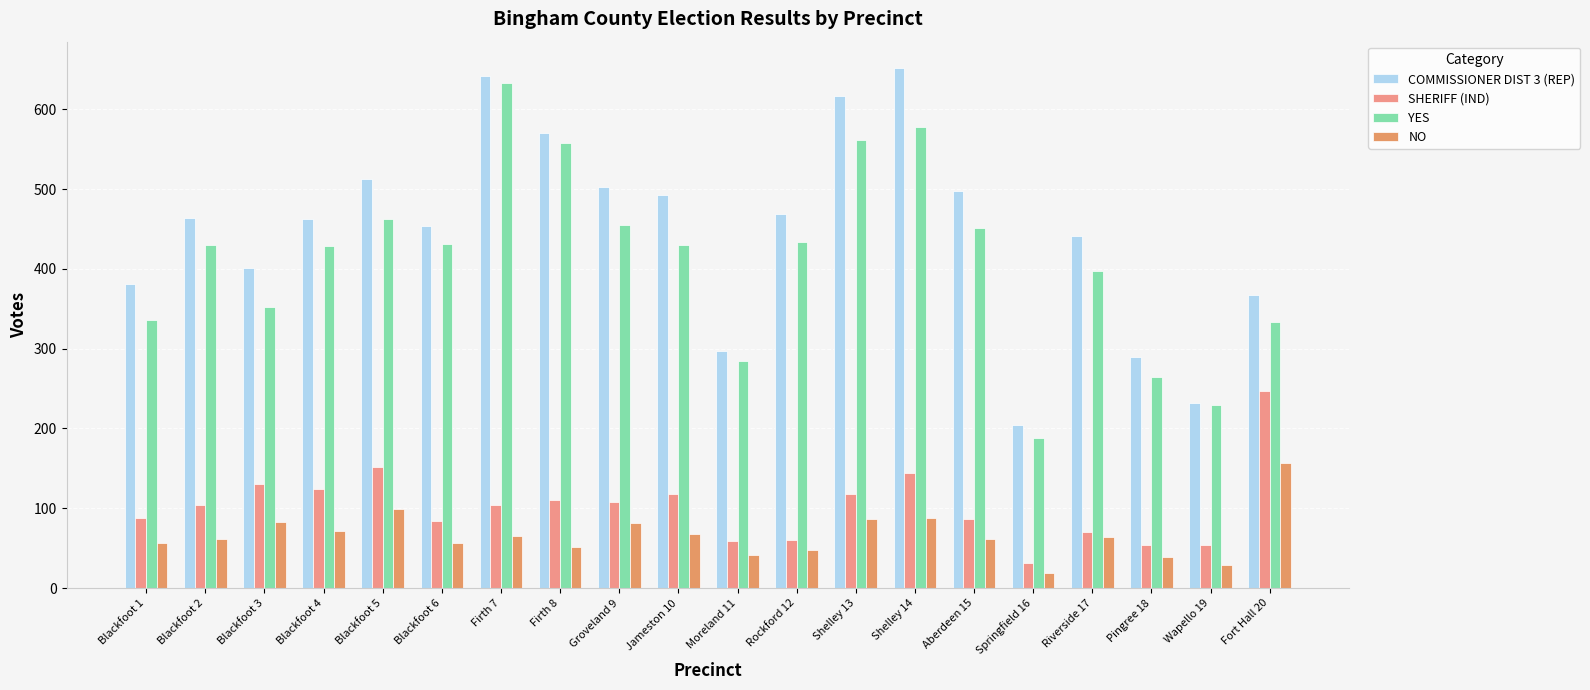

The SHERIFF (IND) series shows 152 at Blackfoot 5. True or false?

True